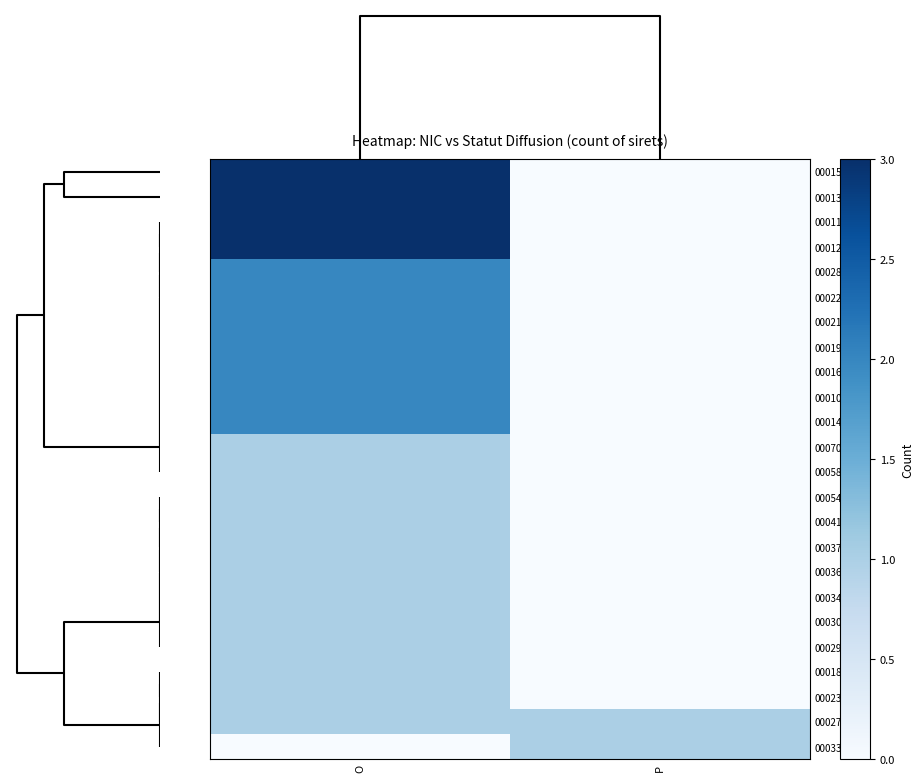

What is the total value across all series at P?

2